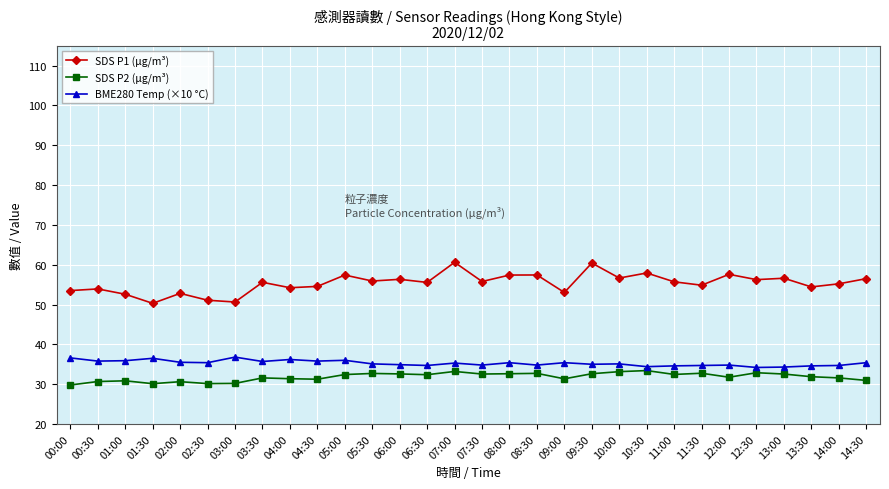

True or false: BME280 Temp (×10 °C) and SDS P1 (µg/m³) cross at least once.

False